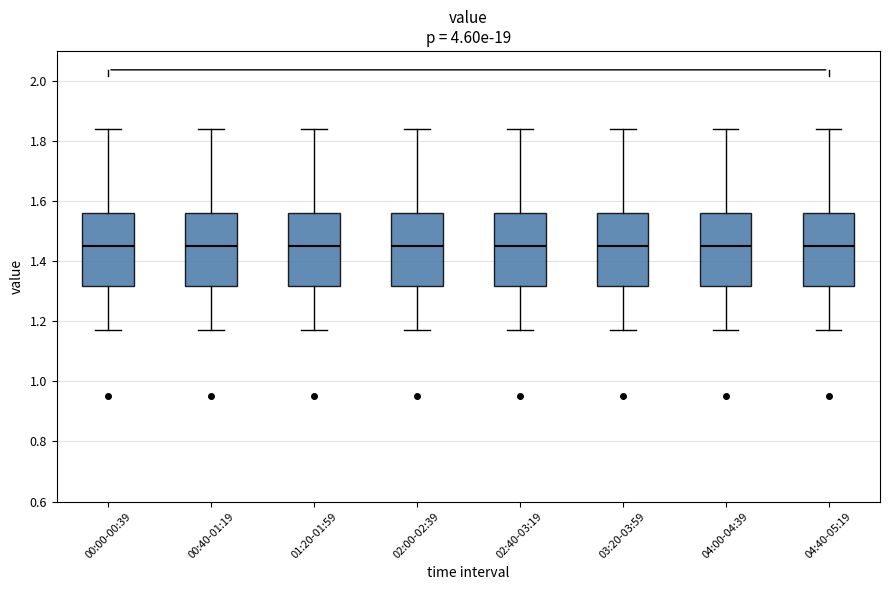

Where does the upper whisker of the box for 02:00-02:39 end on the y-axis? The values are not printed on the chart, so give them approximately, as read against the axis.

1.84